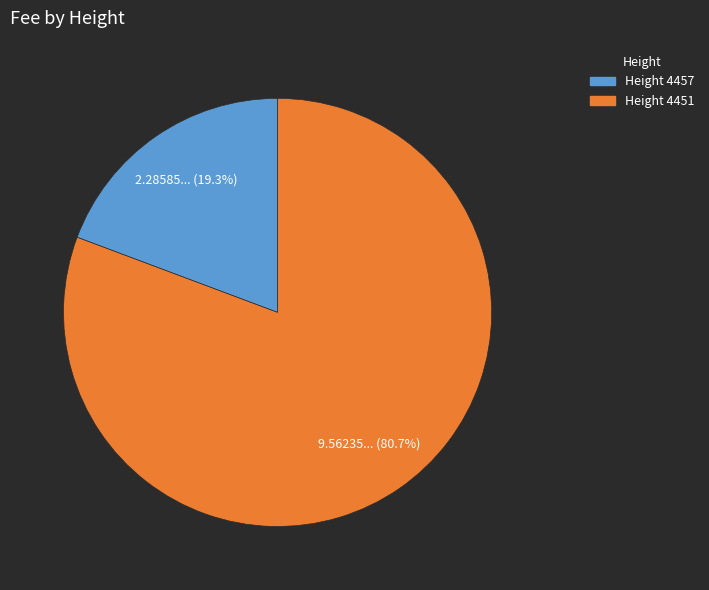

Does any single category account for the majority?

Yes